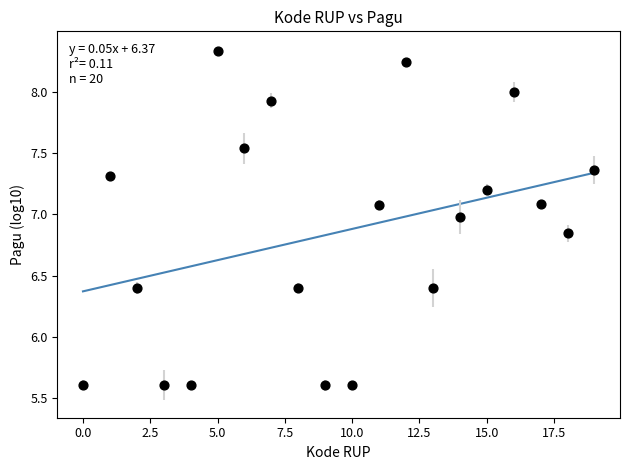

What is the range of Y values (max minus min)?

2.7